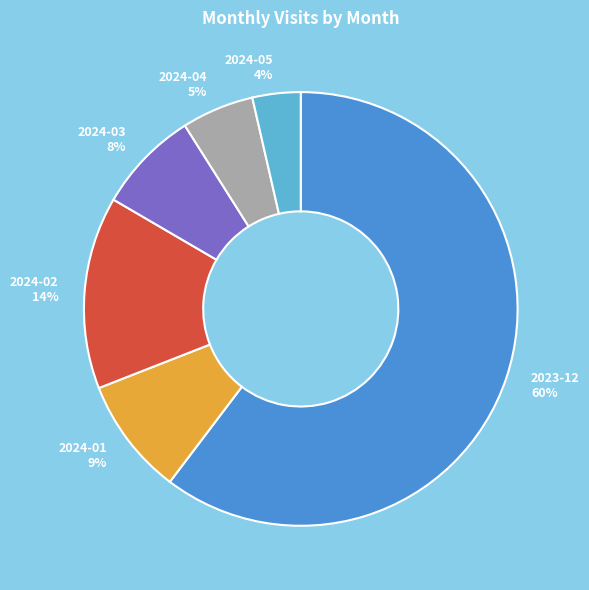

Which category has the biggest portion of the pie?

2023-12